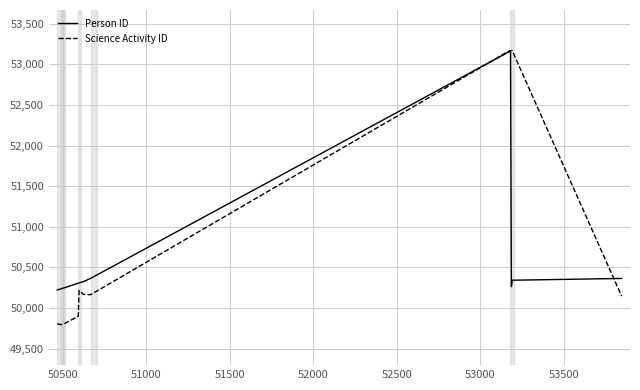

What is the maximum value shown in the chart?

53171